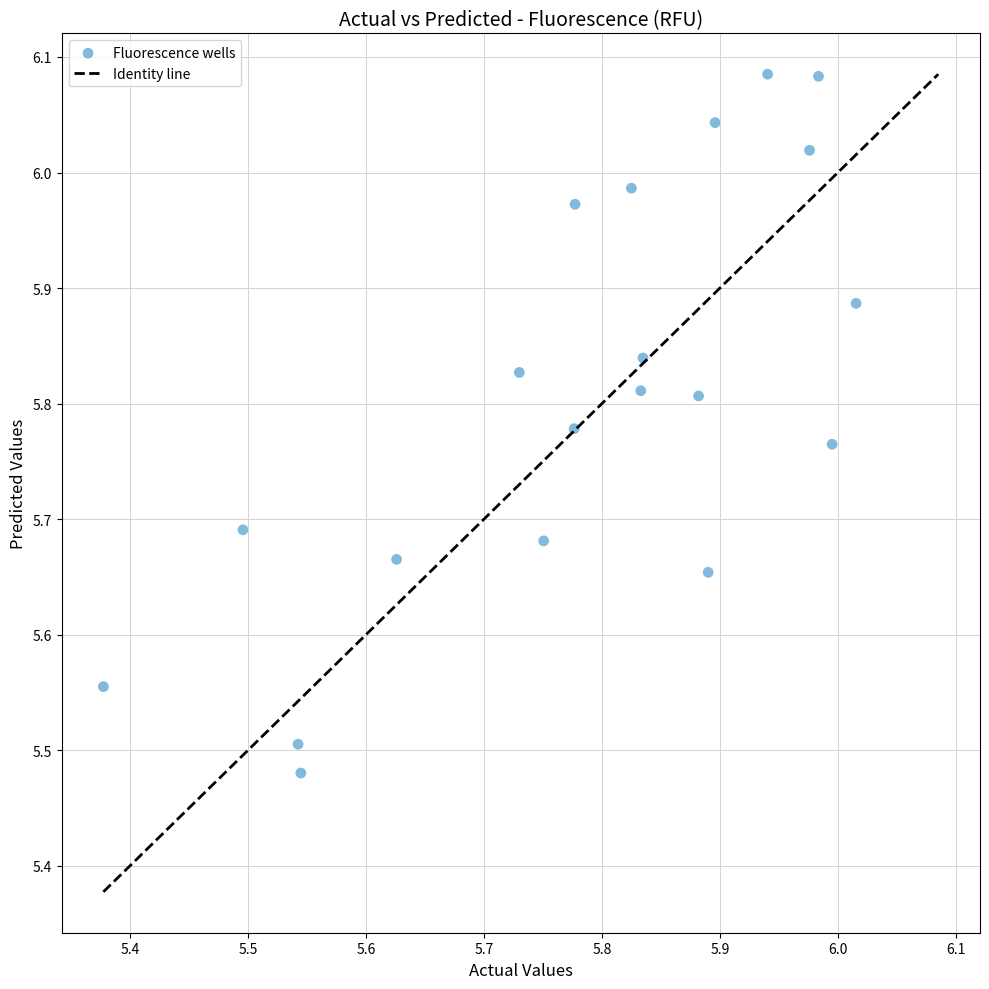

What is the range of Y values (max minus min)?

0.6